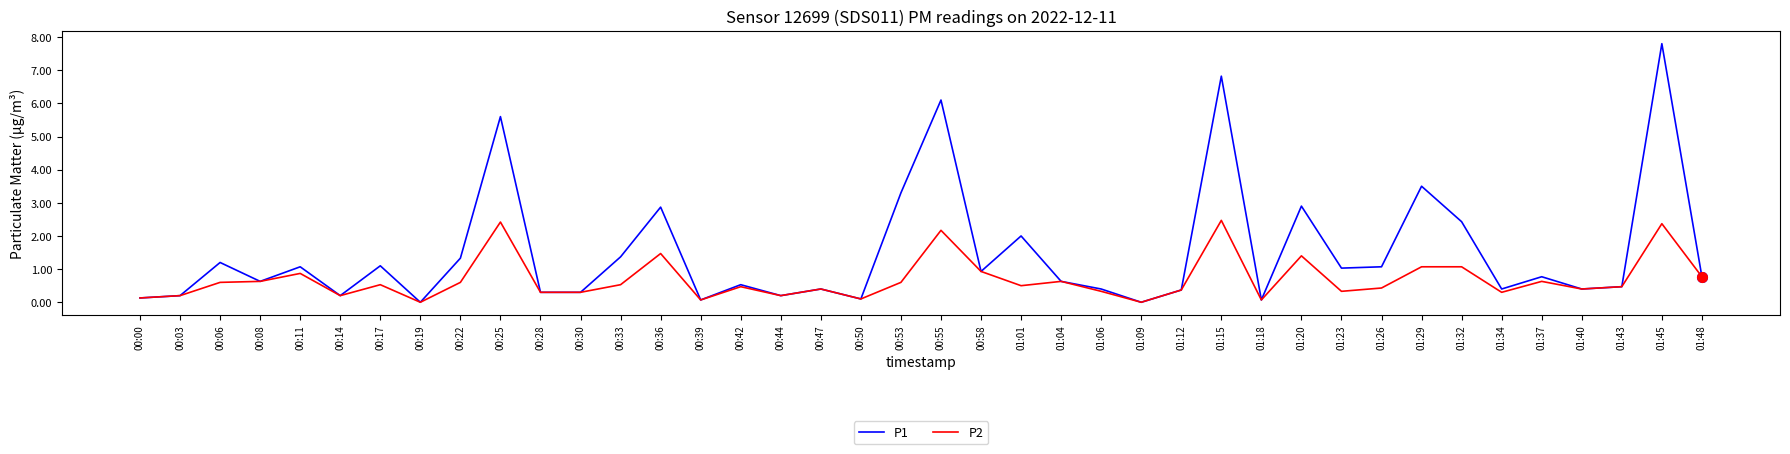

What position from the right is 01:37?

5